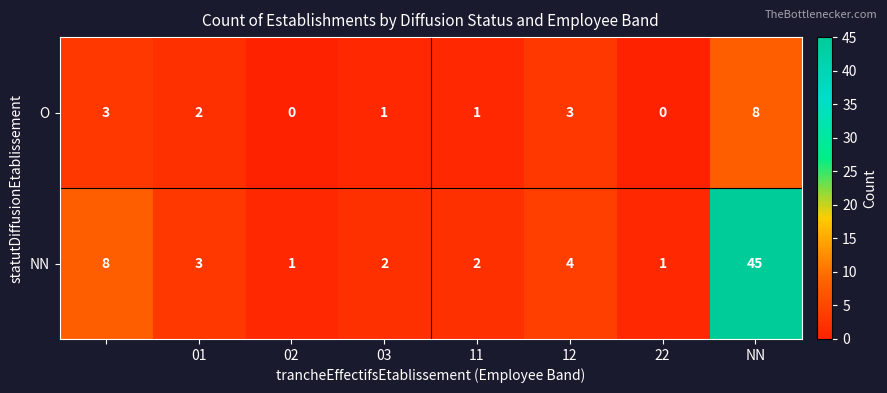

What is the sum of all NN values?

66